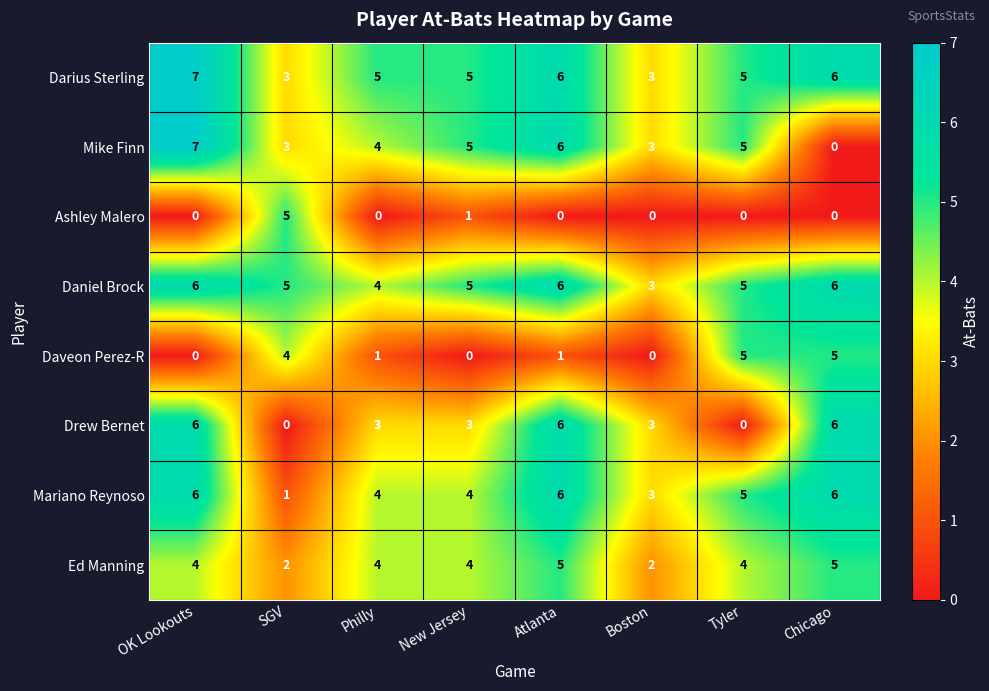

At which label does Mike Finn reach its minimum?

Chicago